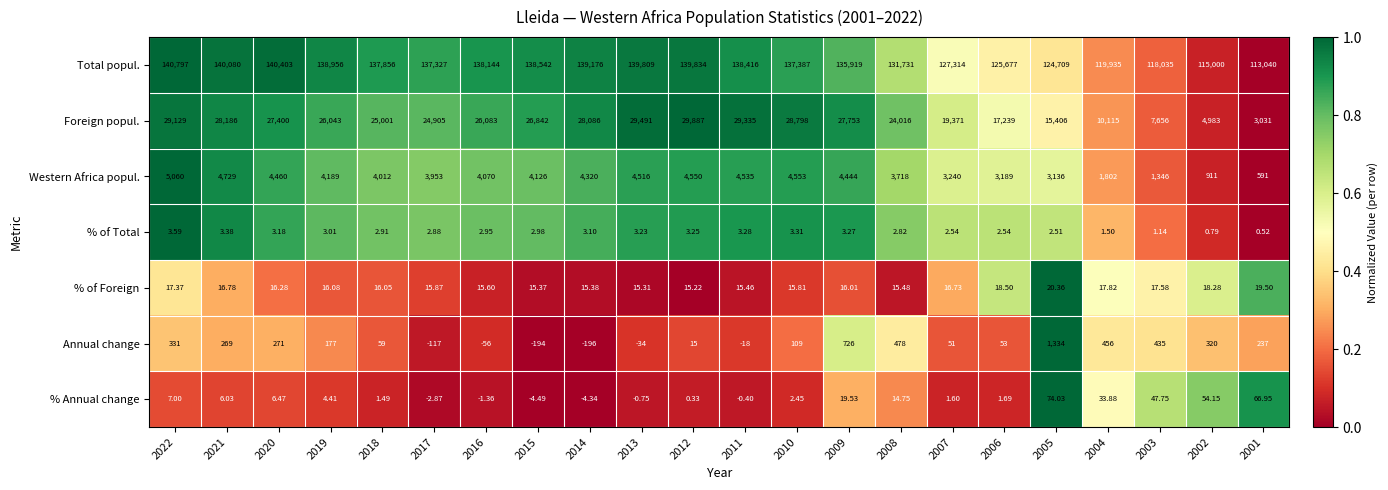

Between 2010 and 2005, which series saw the biggest shift?

Foreign popul.